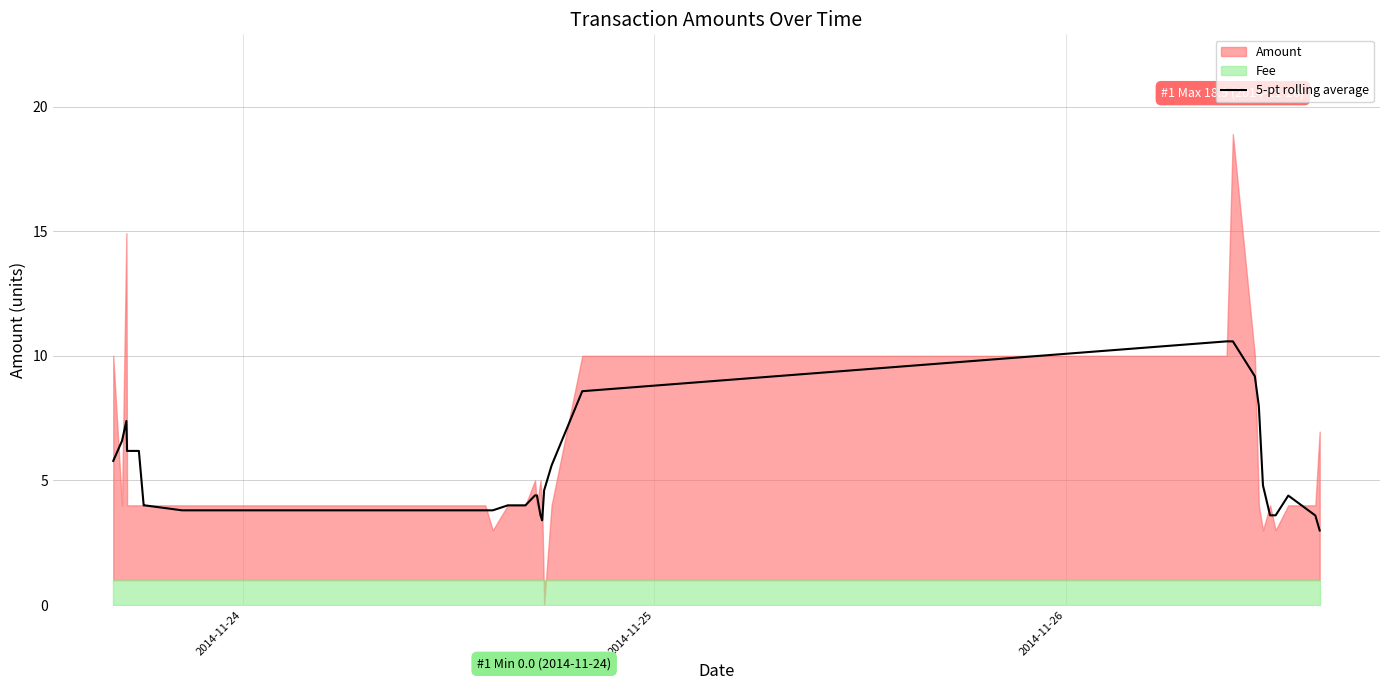

What is the maximum value for 5-pt rolling average?

10.6